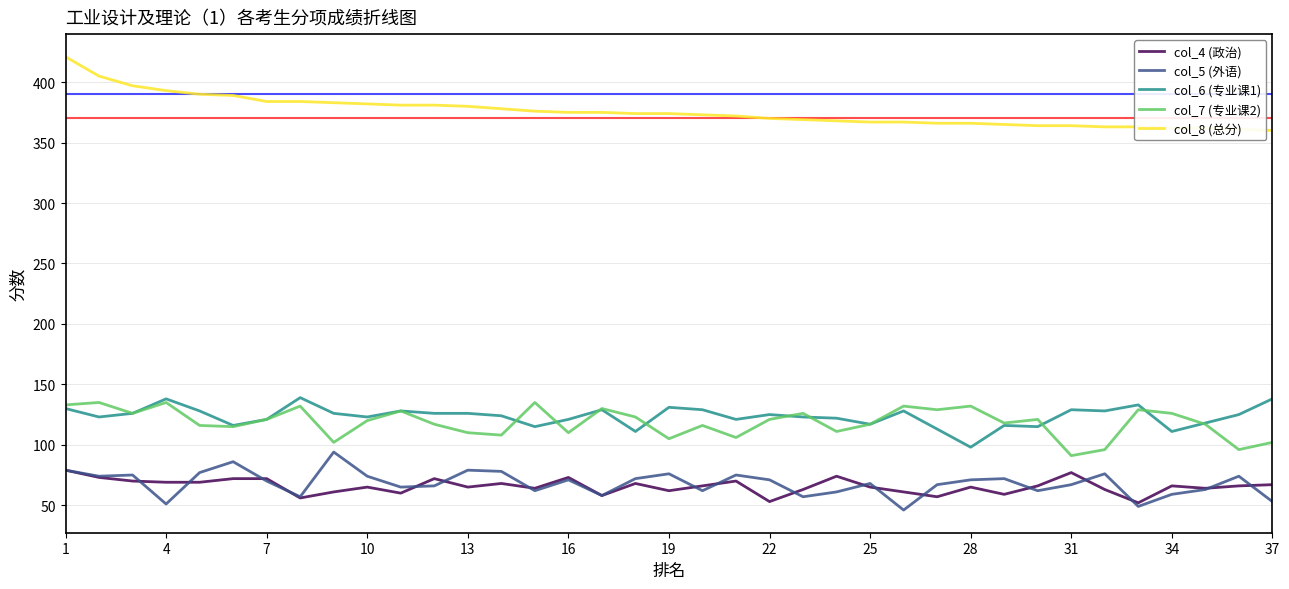

True or false: col_8 (总分) and col_5 (外语) cross at least once.

False